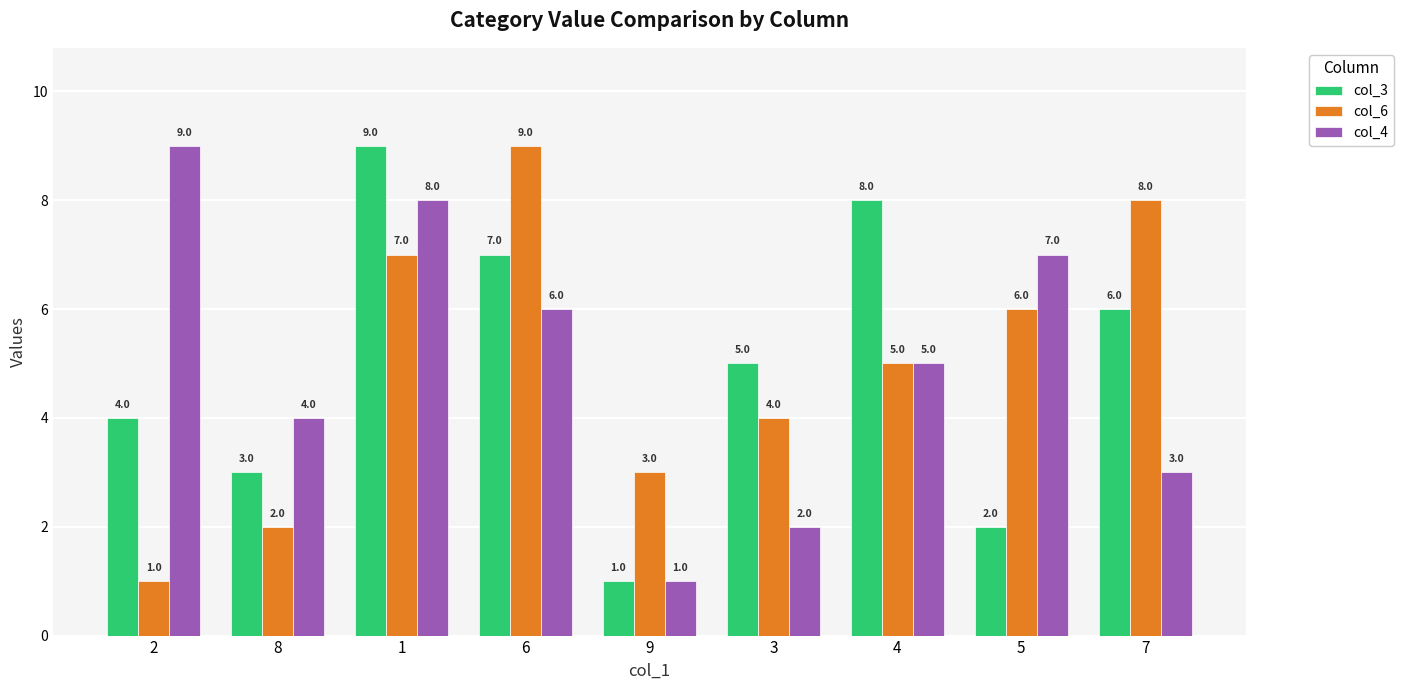

What is the difference between the maximum and minimum values in the col_3 series?

8